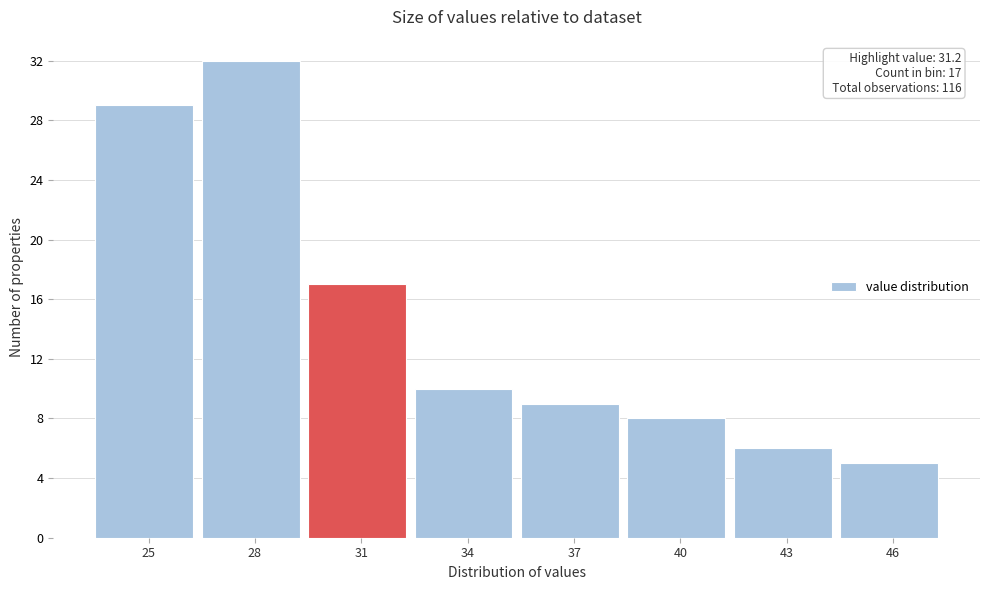

Reading right to left, transcribe all the data shown in this chart.

46=5	43=6	40=8	37=9	34=10	31=17	28=32	25=29